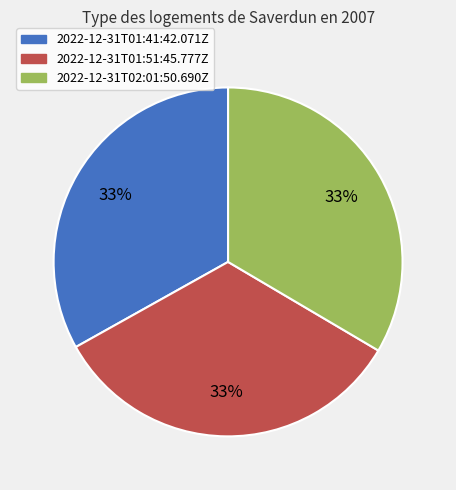

Combined, do 2022-12-31T01:41:42.071Z and 2022-12-31T02:01:50.690Z account for over 50%?

Yes